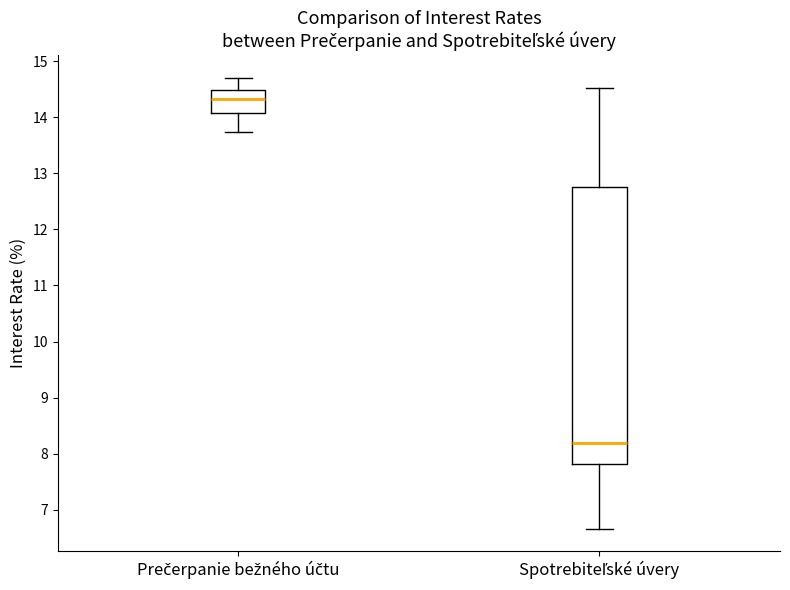

Reading left to right, read every box against the y-axis: the position of its median line, the range the box covers, and the ends of its whiskers. The values are not printed on the chart, so give them approximately, as read against the axis.

Prečerpanie bežného účtu: median 14.3, box 14.1 to 14.5, whiskers 13.7 to 14.7
Spotrebiteľské úvery: median 8.2, box 7.8 to 12.8, whiskers 6.7 to 14.5